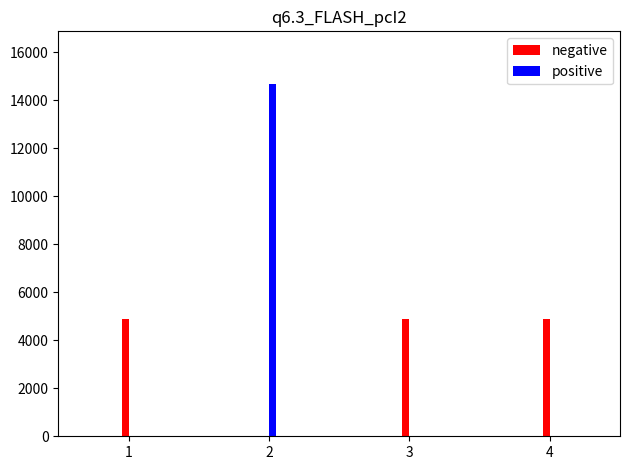

Is it true that positive equals -9657 at 1?

False